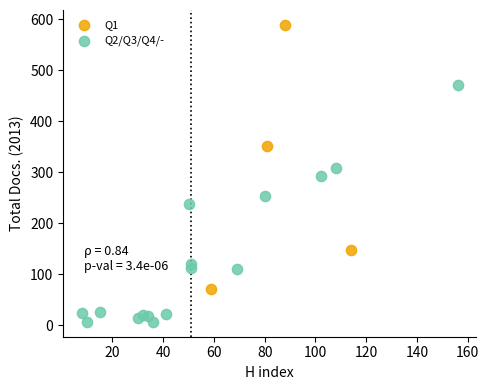

Which series has the largest Y range (max minus min)?

Q1